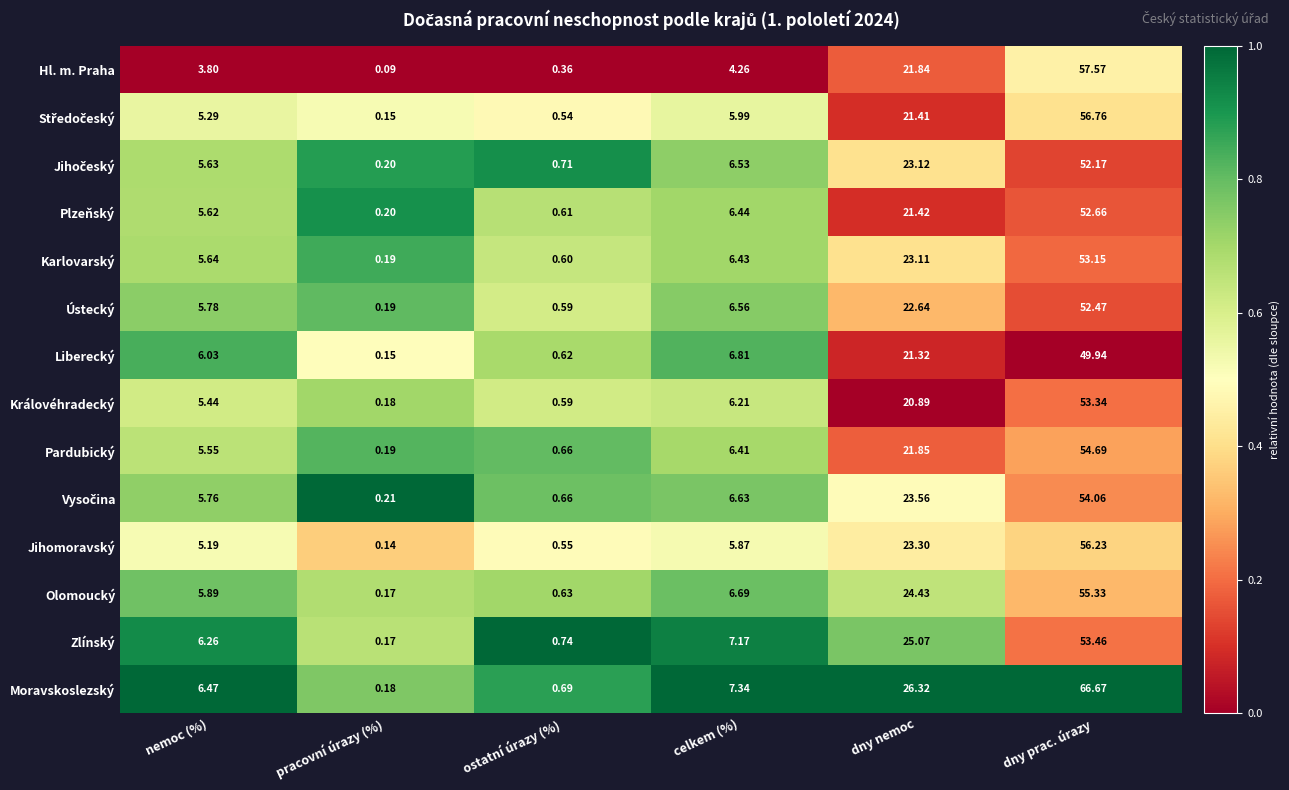

Between ostatní úrazy (%) and celkem (%), which series saw the biggest shift?

Moravskoslezský